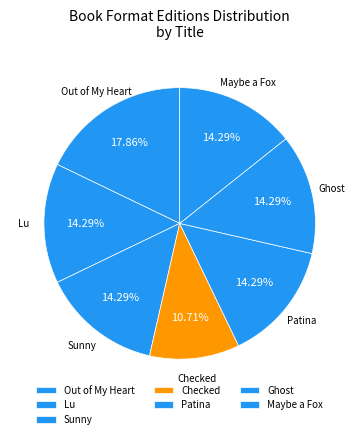

Is there any slice that represents more than half of the pie?

No